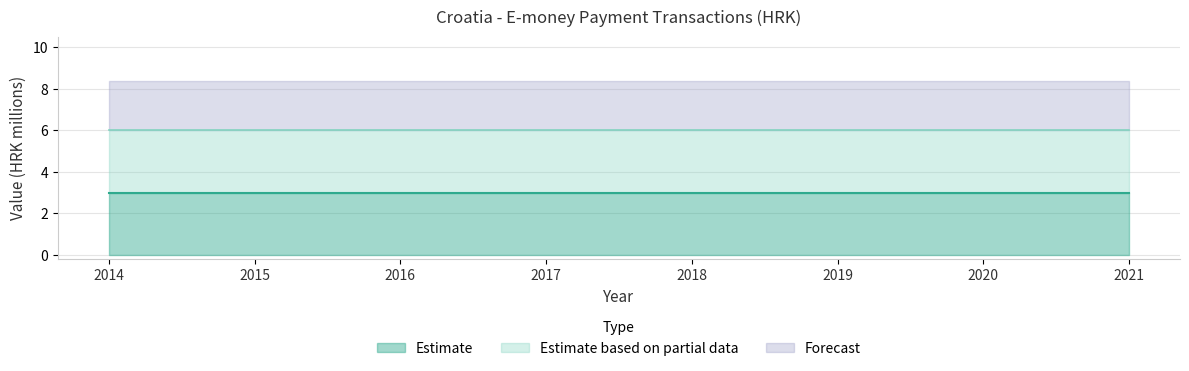

How many lines are shown in the chart?

3